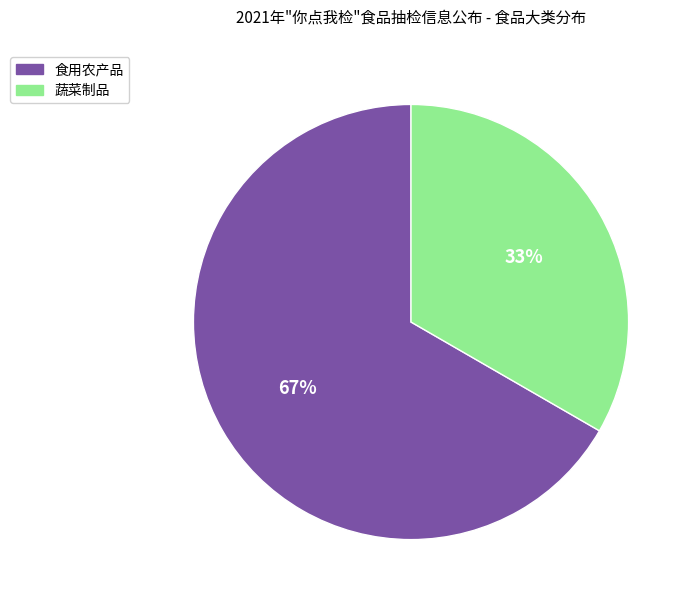

What is the smallest slice in the pie chart?

蔬菜制品